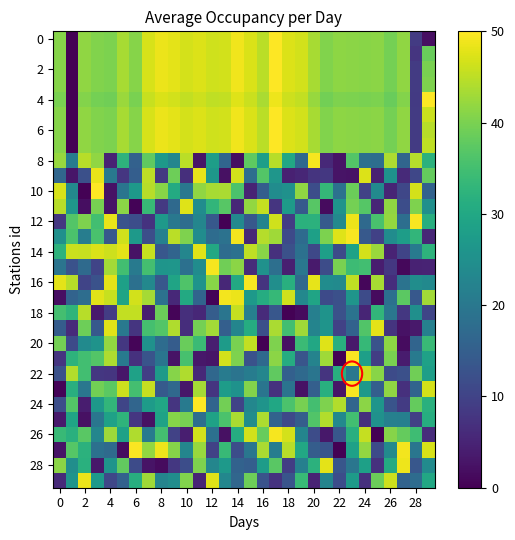

At how many categories does at least one series exceed 1?

30